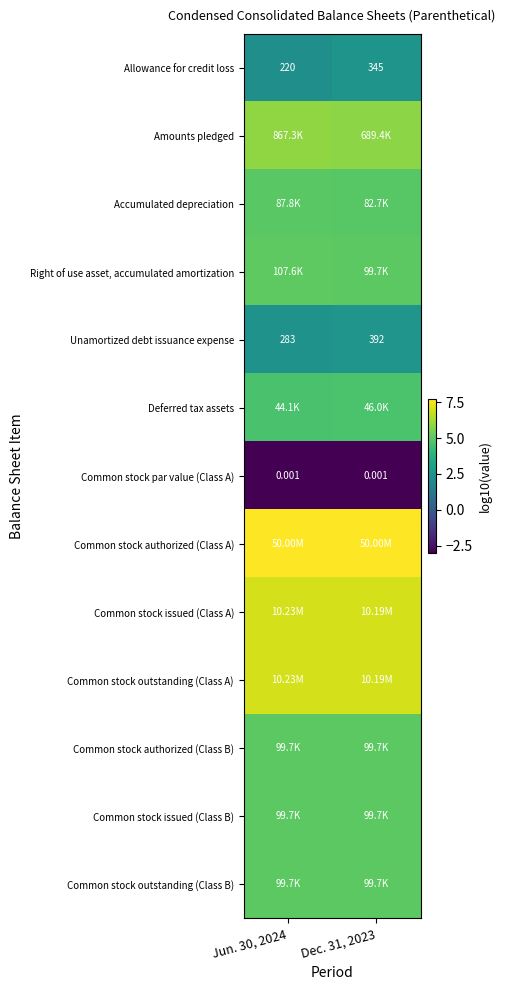

At how many categories does at least one series exceed -2?

2